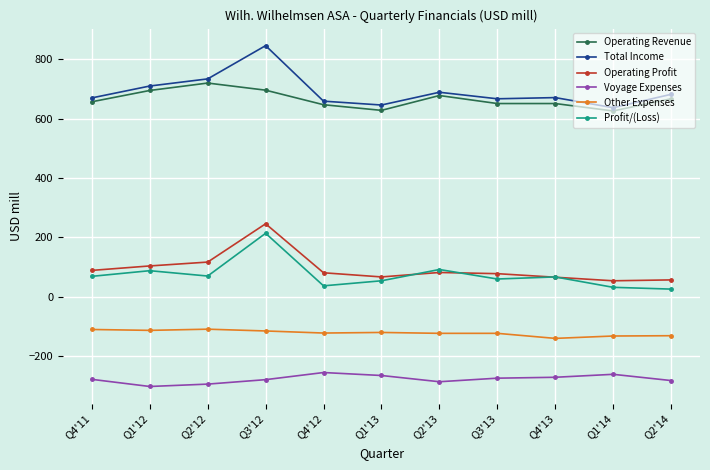

What is the average value of the Voyage Expenses series?

-277